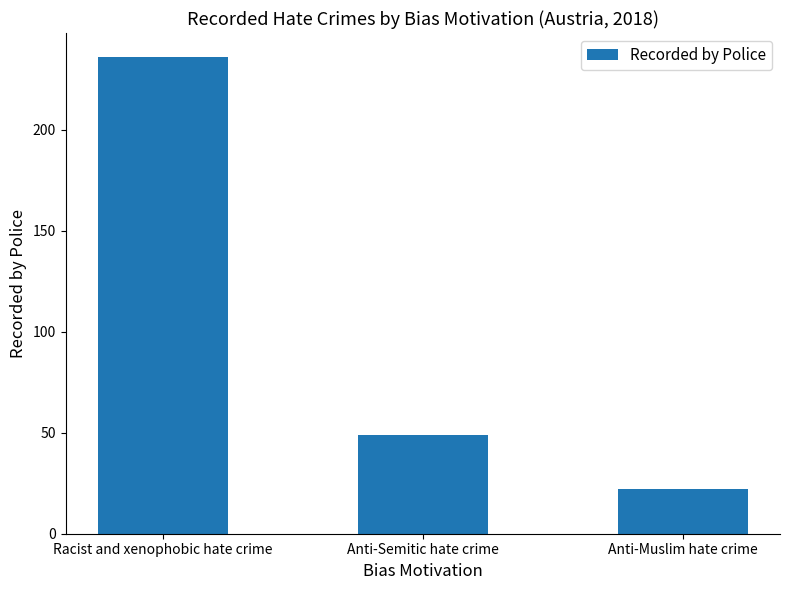

Does the chart contain stacked bars?

No